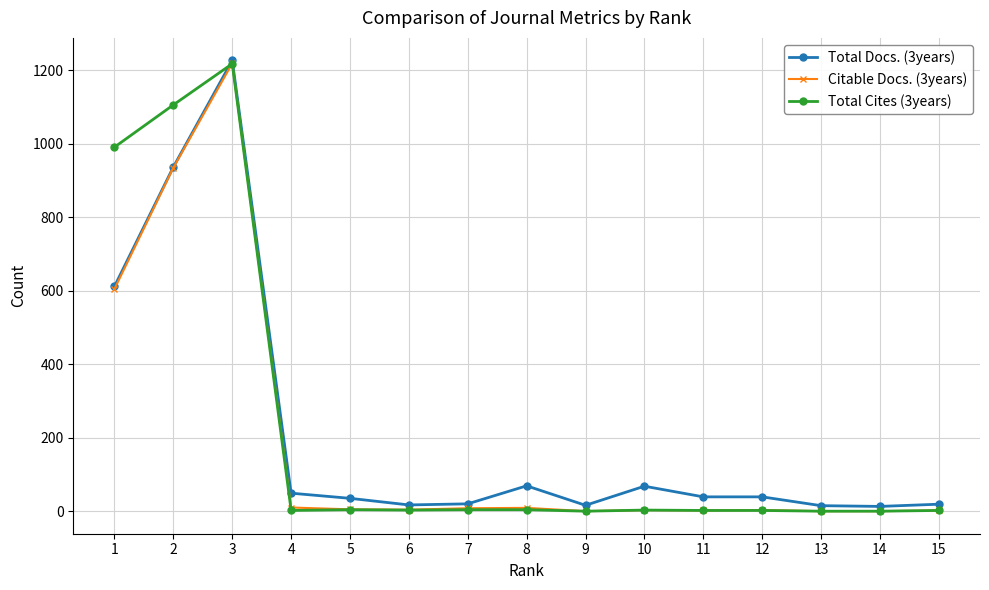

What is the difference between the maximum and second lowest values in the Total Docs. (3years) series?

1212